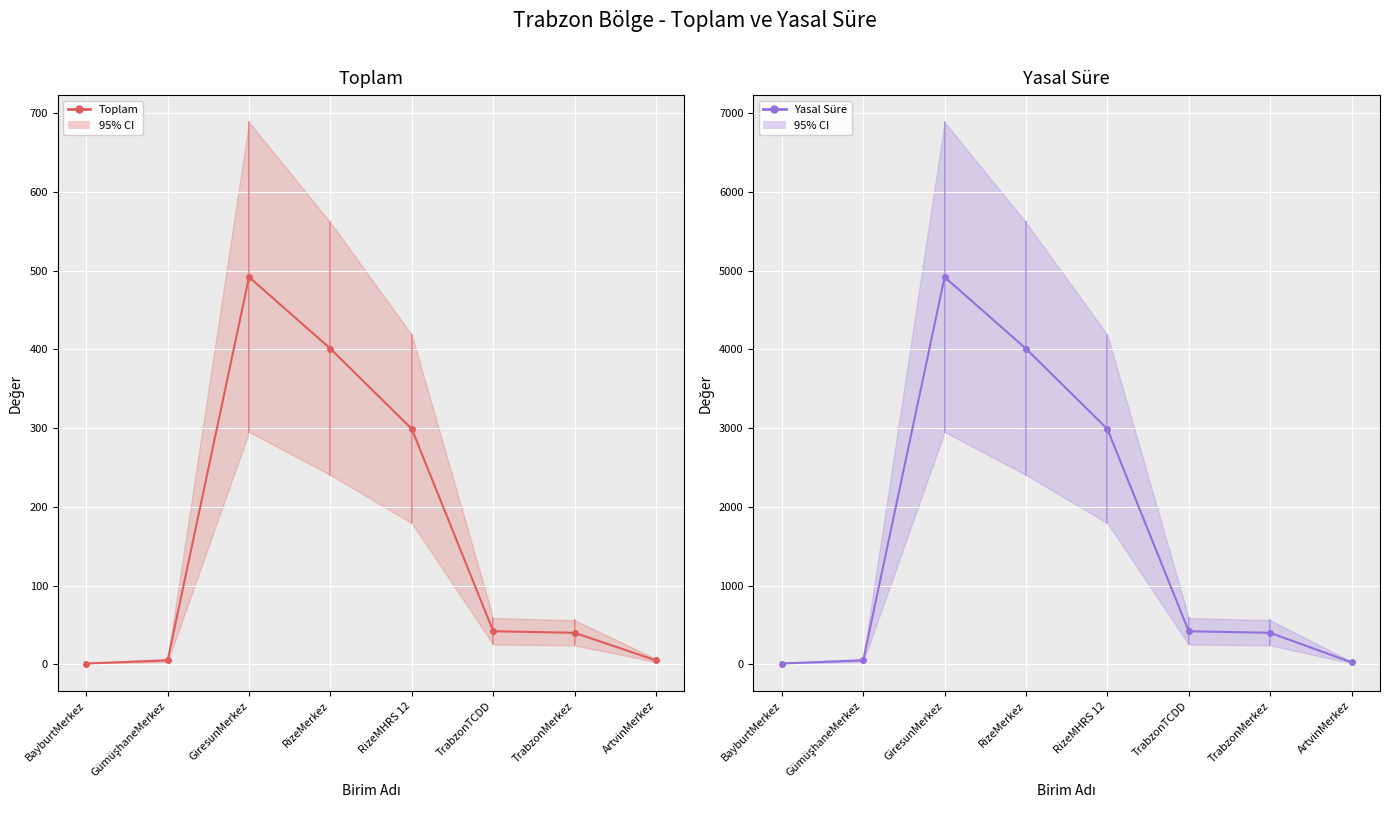

How many data points in Toplam are less than 42?

4